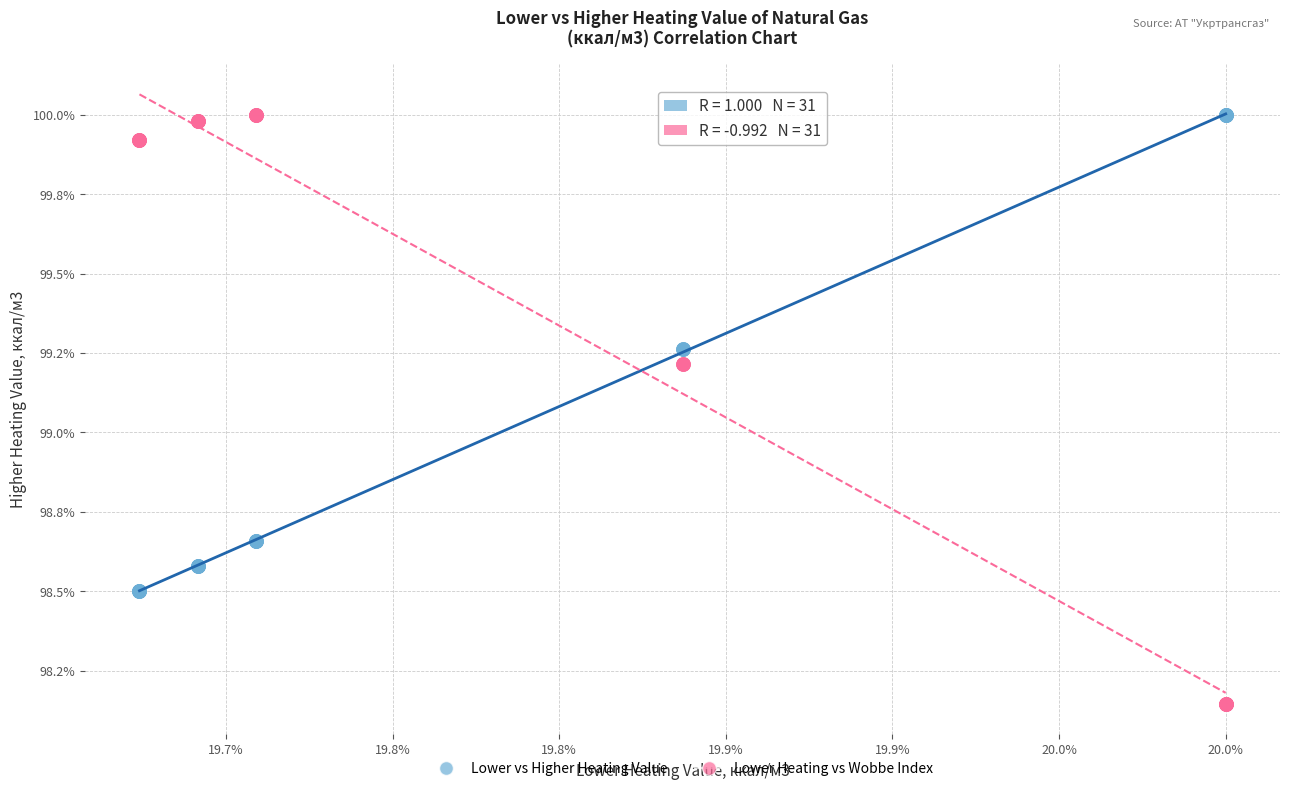

Which series reaches the minimum Y coordinate?

Lower Heating vs Wobbe Index